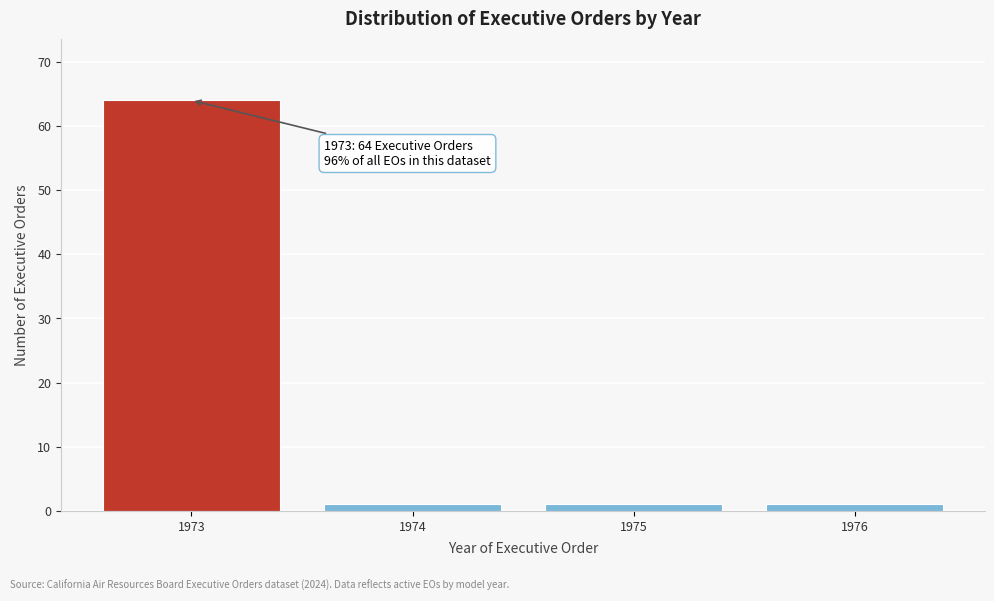

Reading left to right, extract all data points from this chart.

1973=64	1974=1	1975=1	1976=1